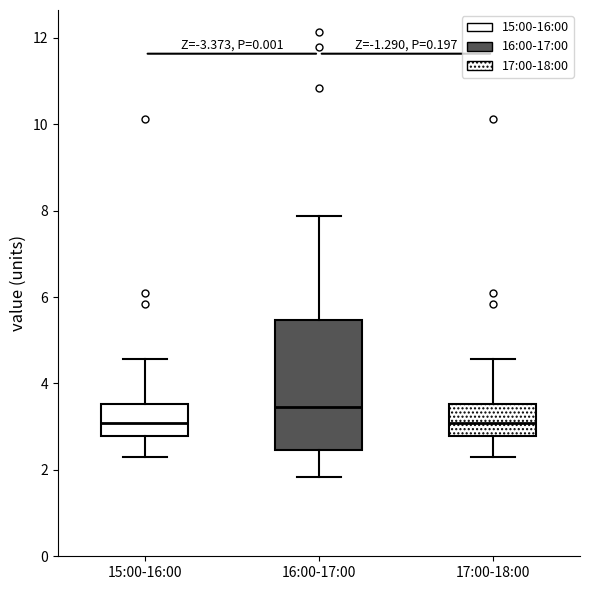

Which box is the tallest, from its lower edge to its upper edge?

16:00-17:00